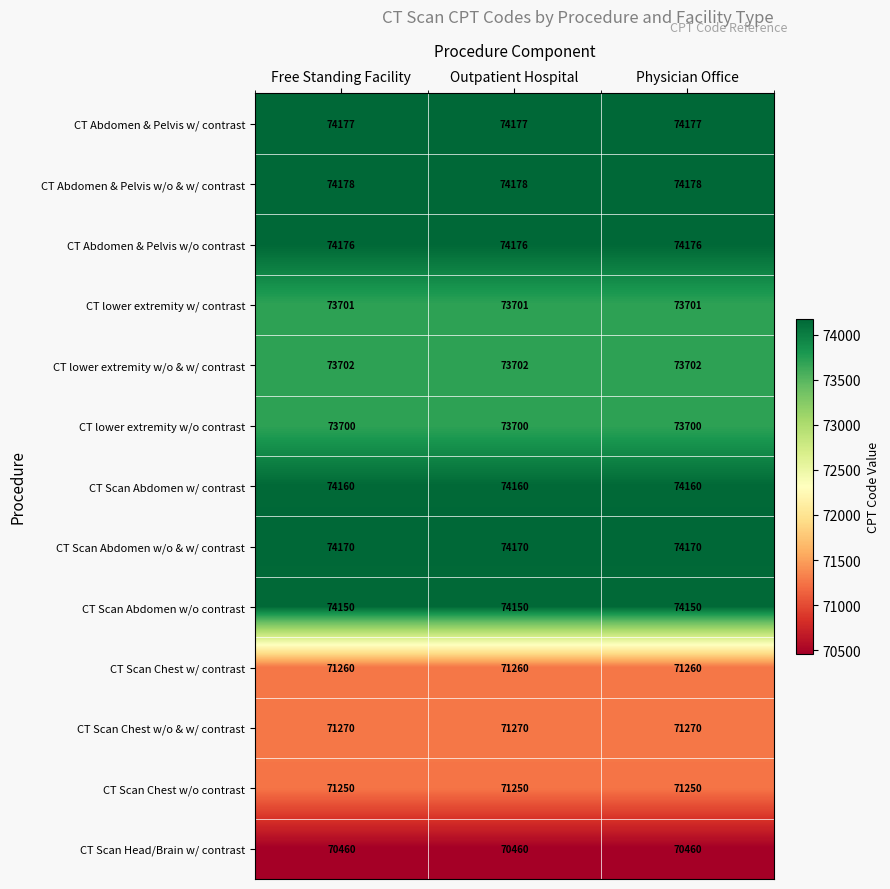

What is the greatest value displayed?

74178